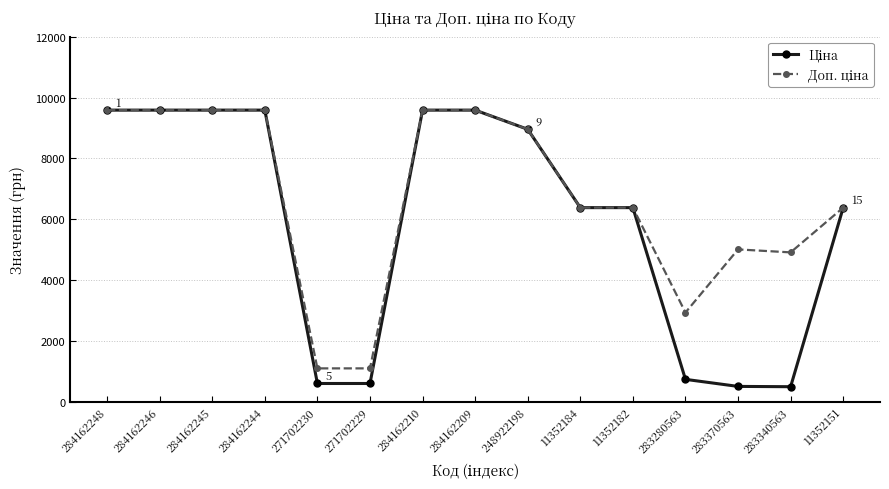

Count the number of data series in this chart.

2